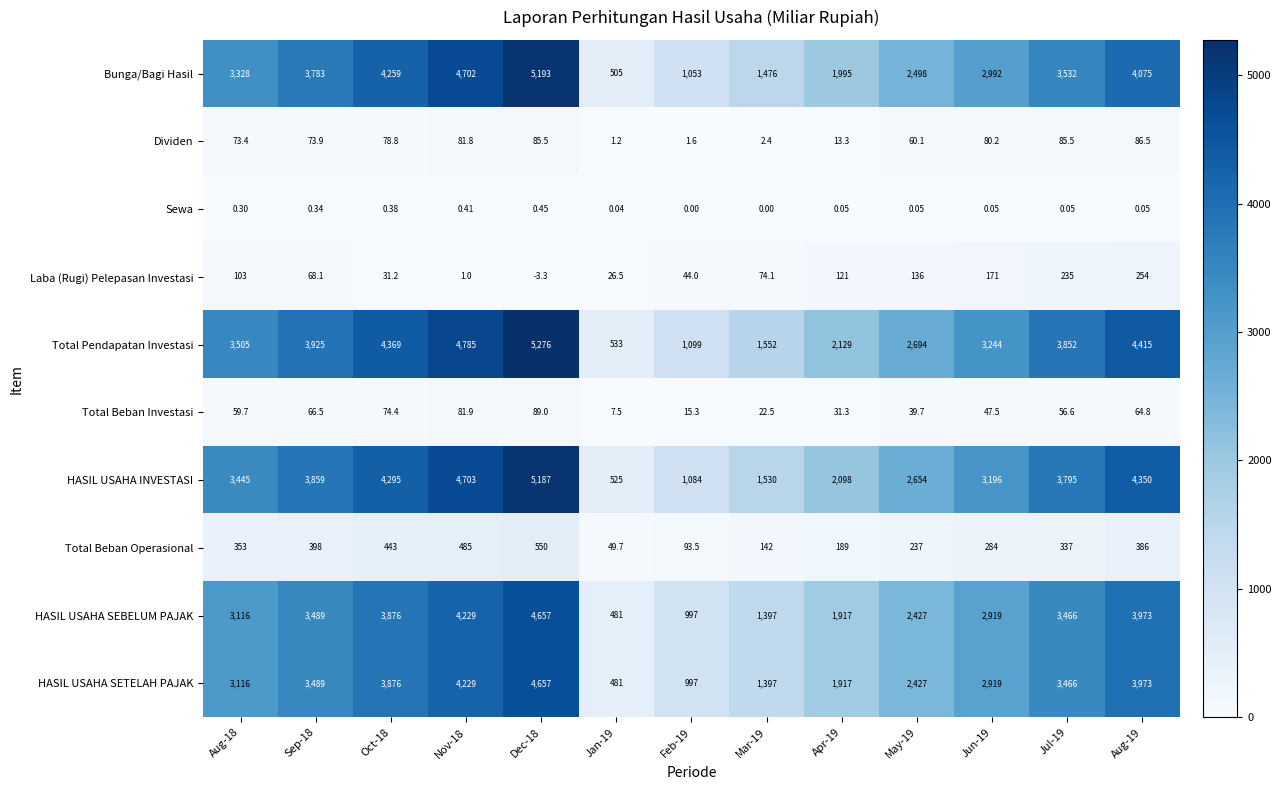

Between Nov-18 and Mar-19, which series saw the biggest shift?

Total Pendapatan Investasi